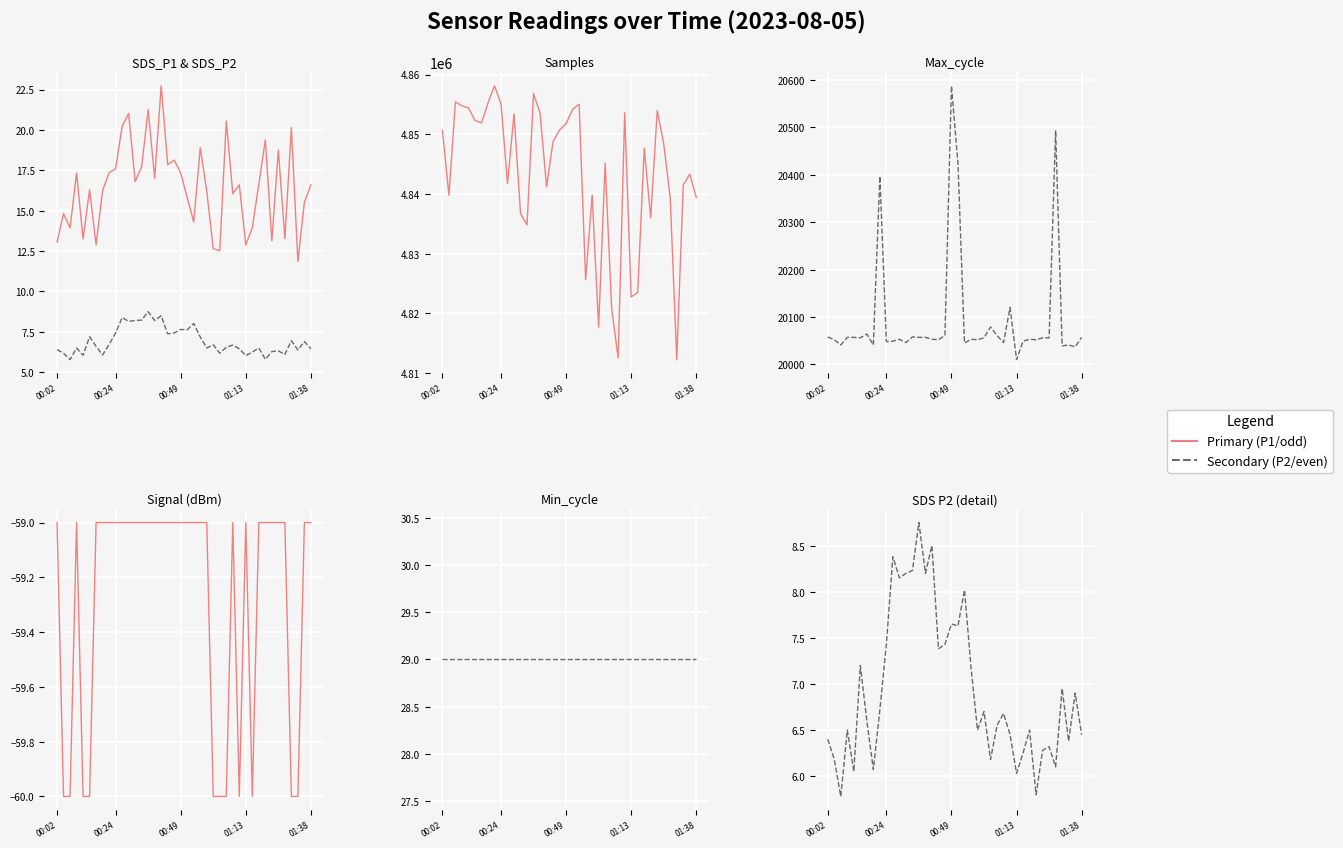

In Max cycle, how many points are higher than both neighbors (excluding endpoints)?

11